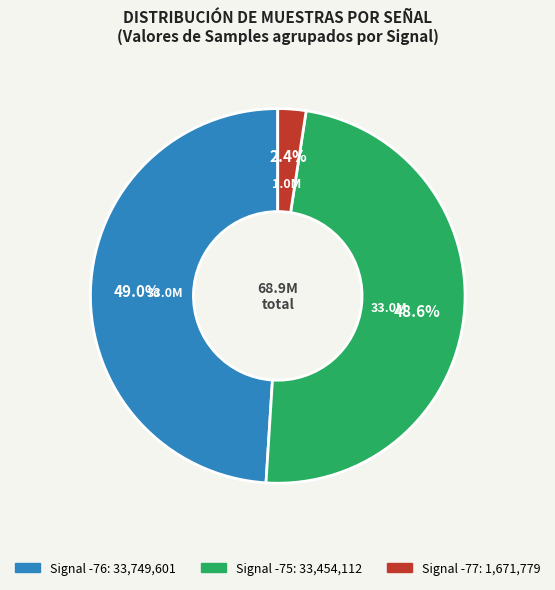

Does any single category account for the majority?

No